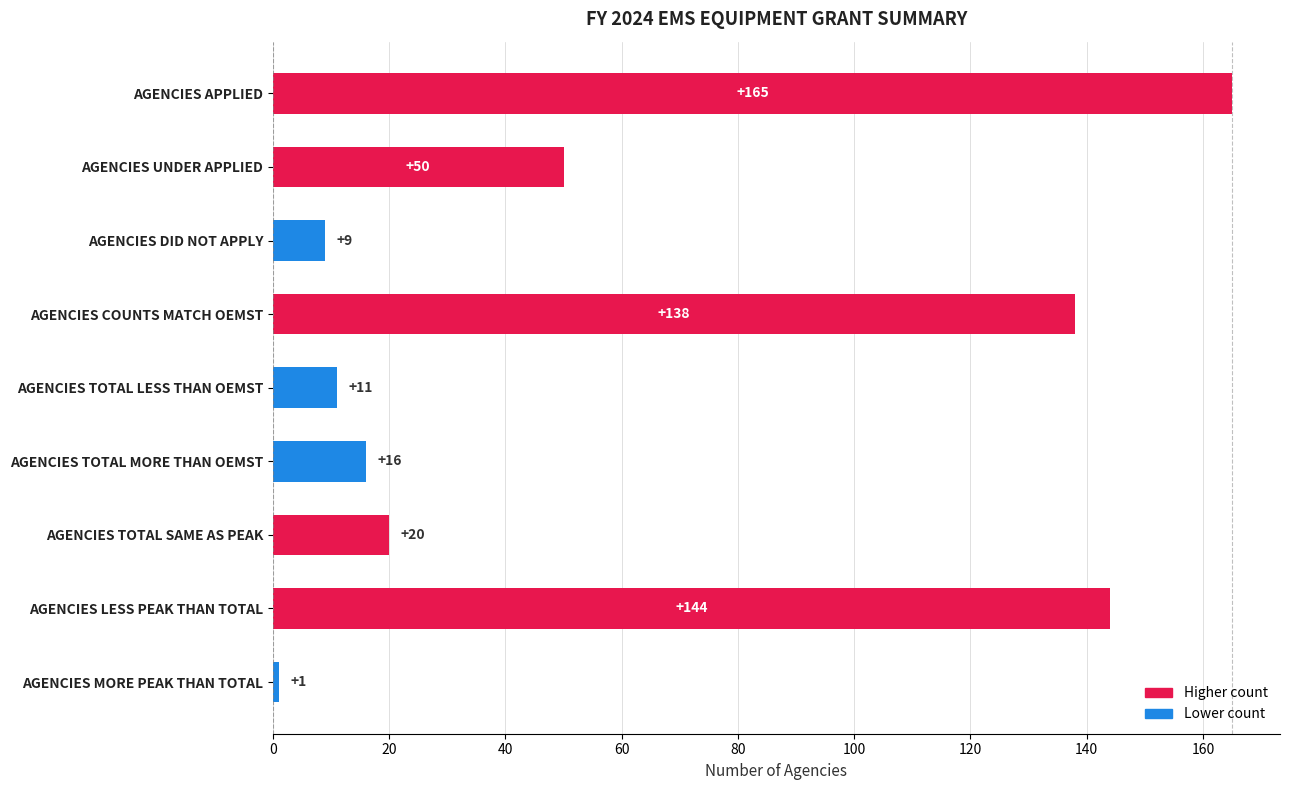

Reading bottom to top, what are all the values shown in this chart?

AGENCIES MORE PEAK THAN TOTAL=1	AGENCIES LESS PEAK THAN TOTAL=144	AGENCIES TOTAL SAME AS PEAK=20	AGENCIES TOTAL MORE THAN OEMST=16	AGENCIES TOTAL LESS THAN OEMST=11	AGENCIES COUNTS MATCH OEMST=138	AGENCIES DID NOT APPLY=9	AGENCIES UNDER APPLIED=50	AGENCIES APPLIED=165